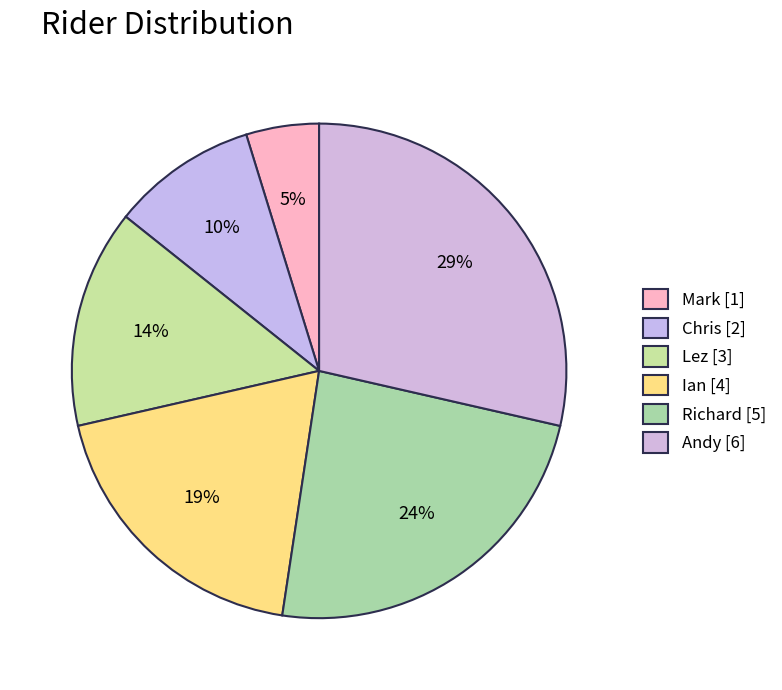

Rank the categories by value from highest to lowest.

Andy, Richard, Ian, Lez, Chris, Mark